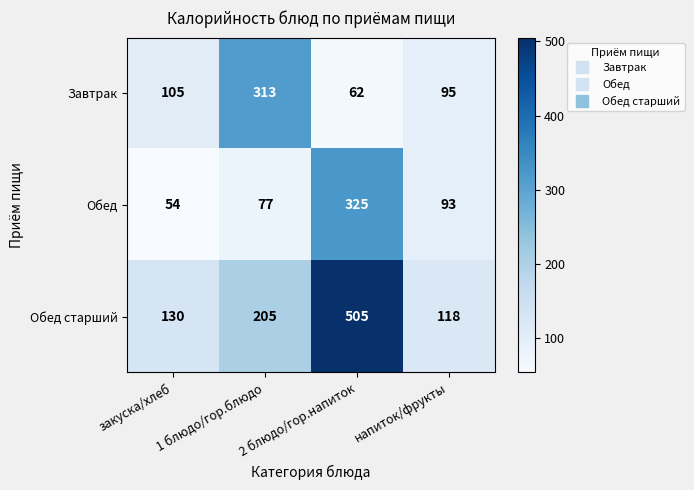

What is the smallest value displayed?

54